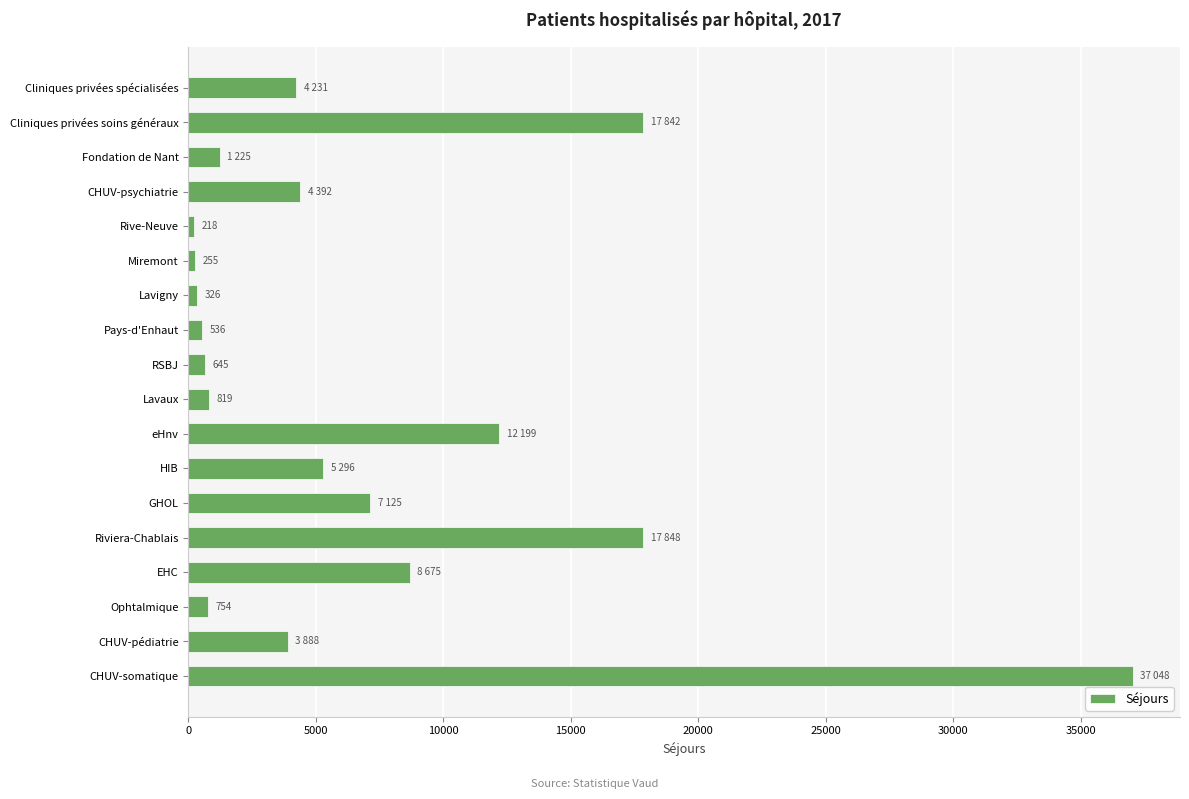

What is the sum of all values?

123322